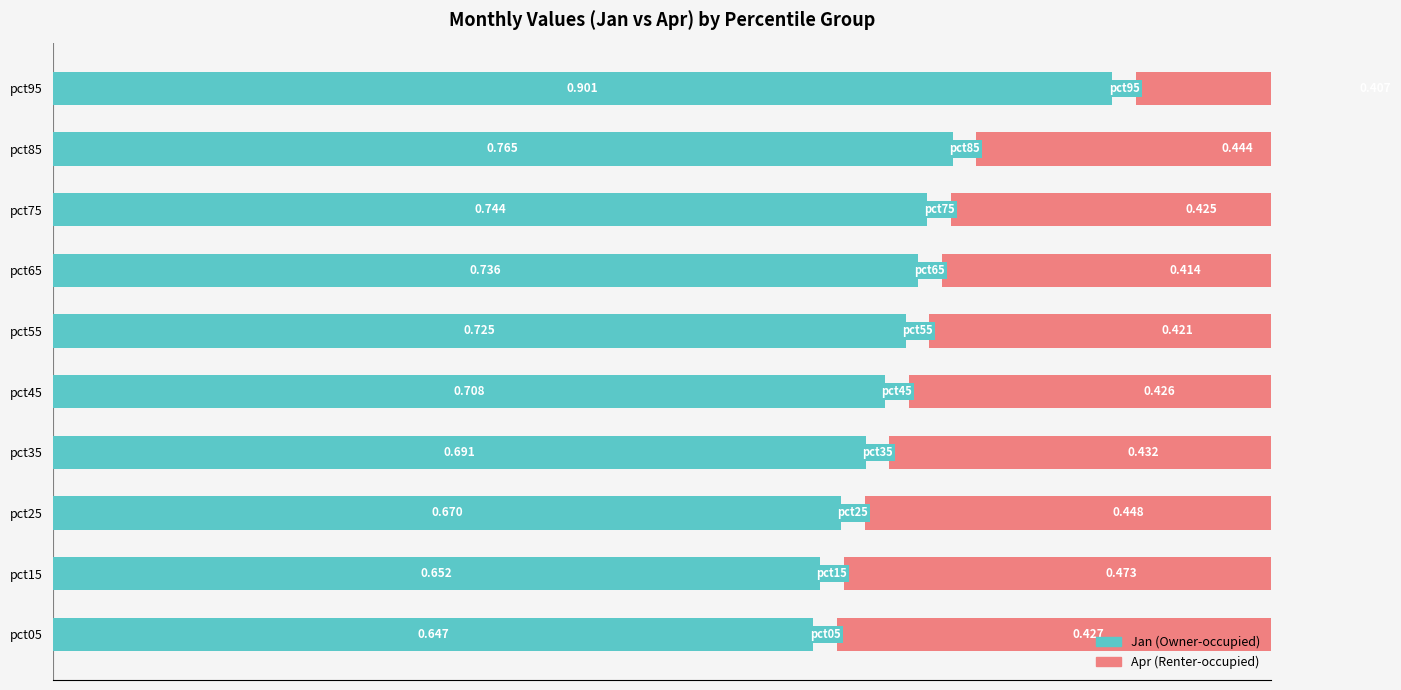

The value of Jan (Owner-occupied) at pct45 is 0.5. True or false?

False